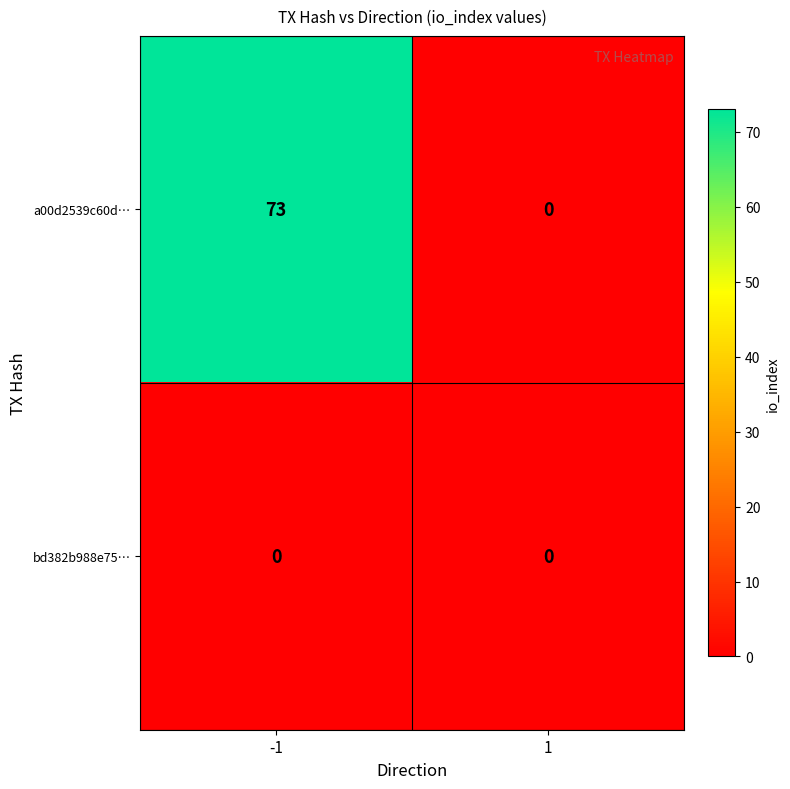

Rank the series by their maximum value, from highest to lowest.

a00d2539c60d…, bd382b988e75…